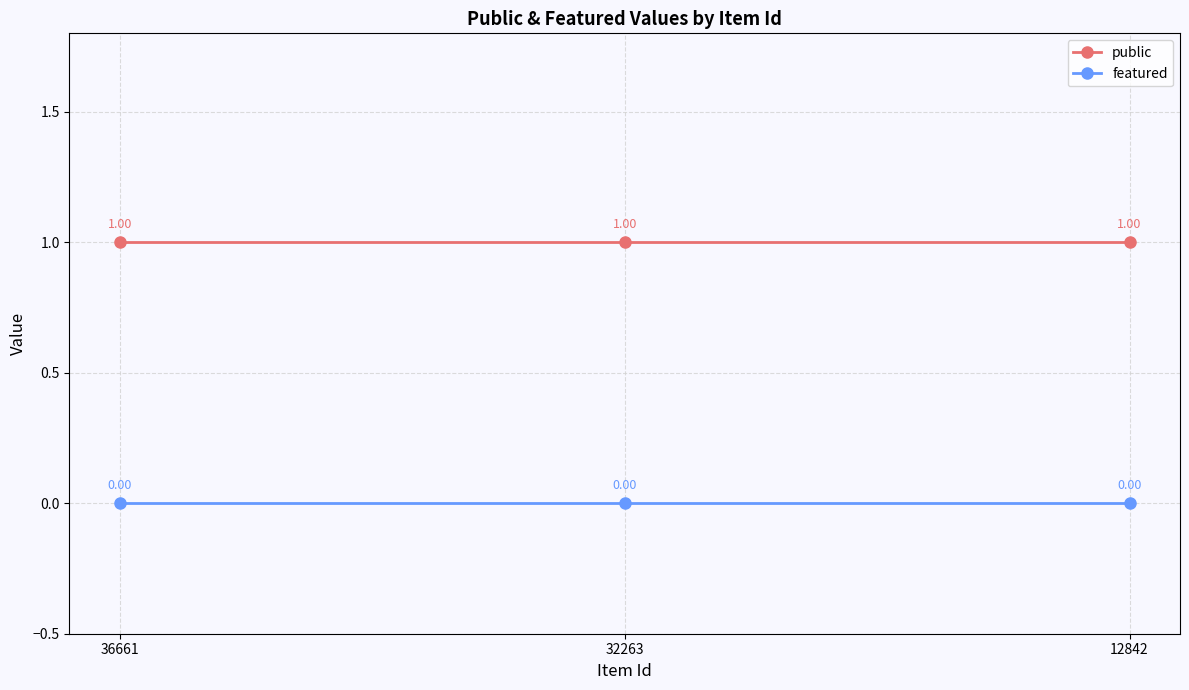

At 32263, list the series in order from largest to smallest.

public, featured